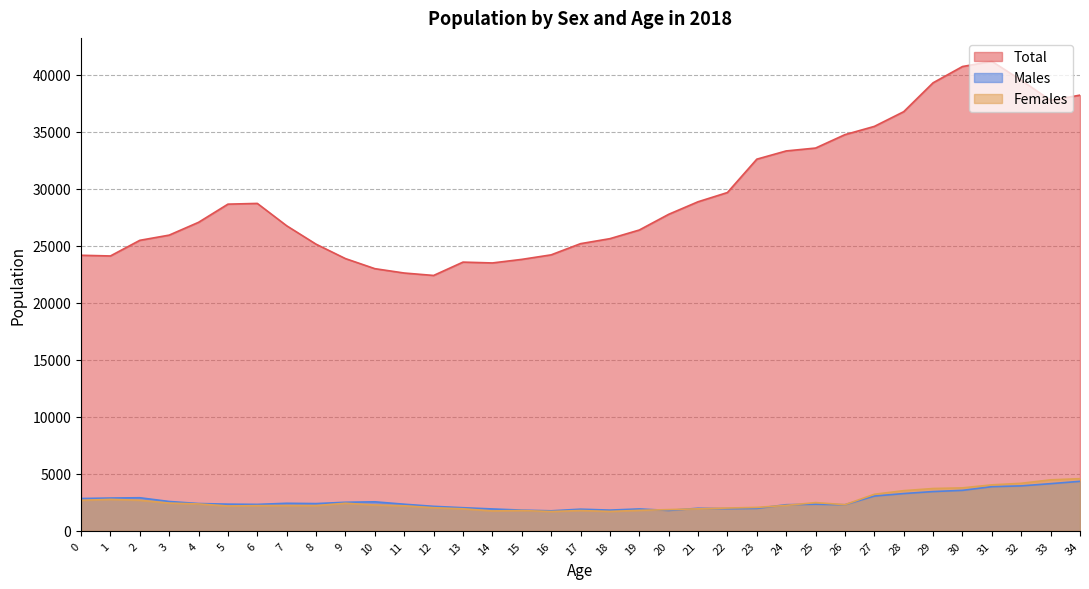

In Females, how many points are higher than both neighbors (excluding endpoints)?

6